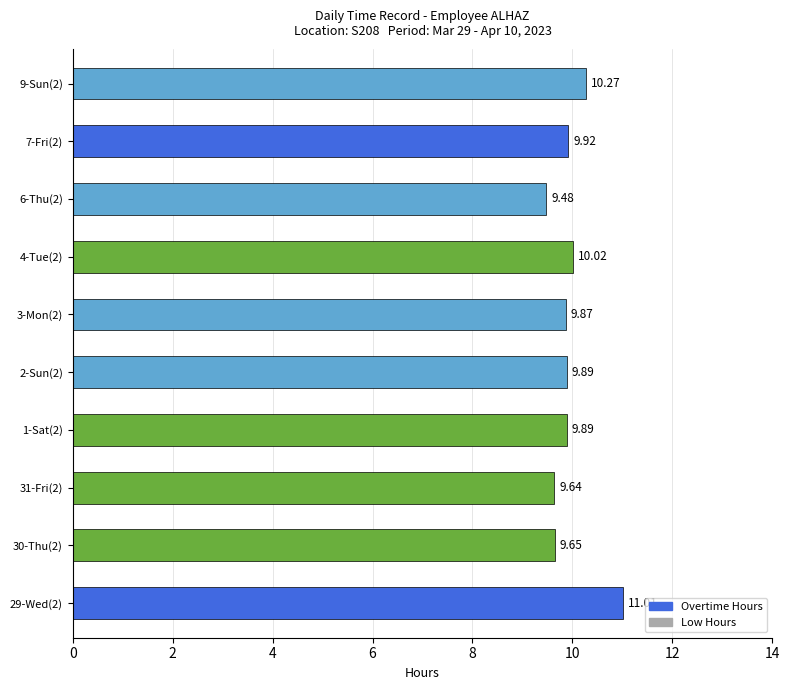

What is the sum of all values?

99.6